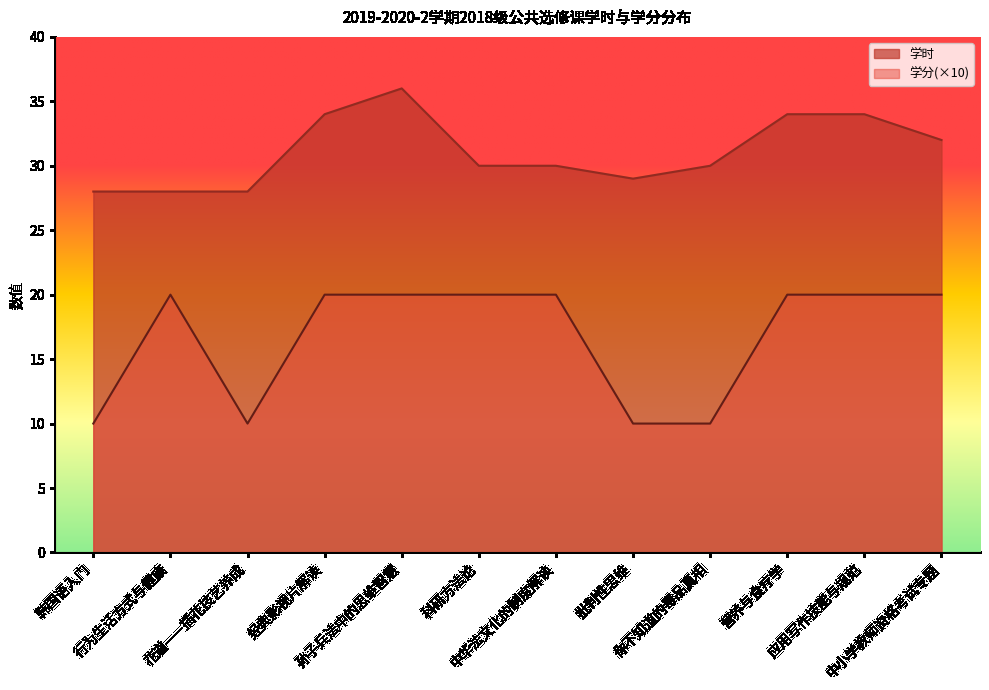

At which category does the chart reach its minimum across all series?

韩国语入门